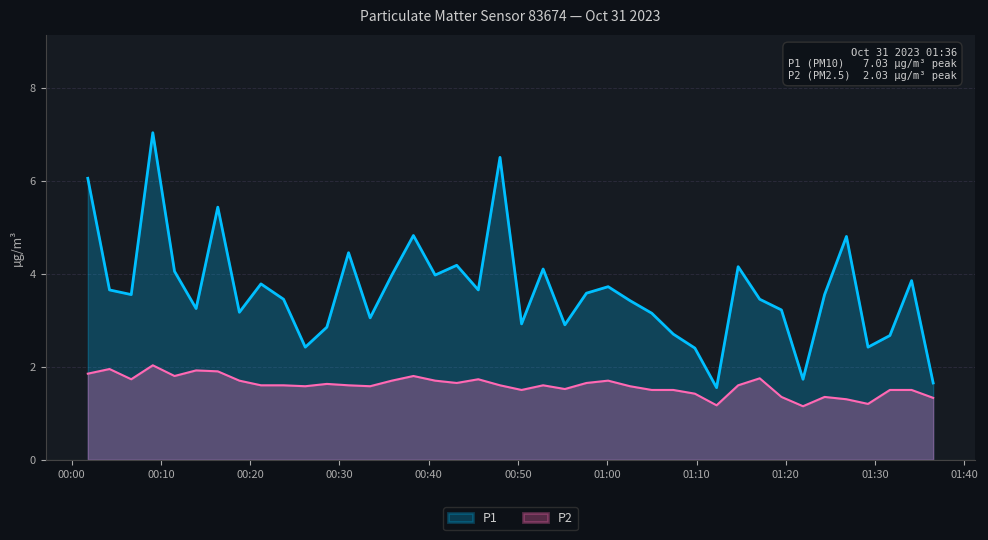

True or false: P1 and P2 intersect in this chart.

False